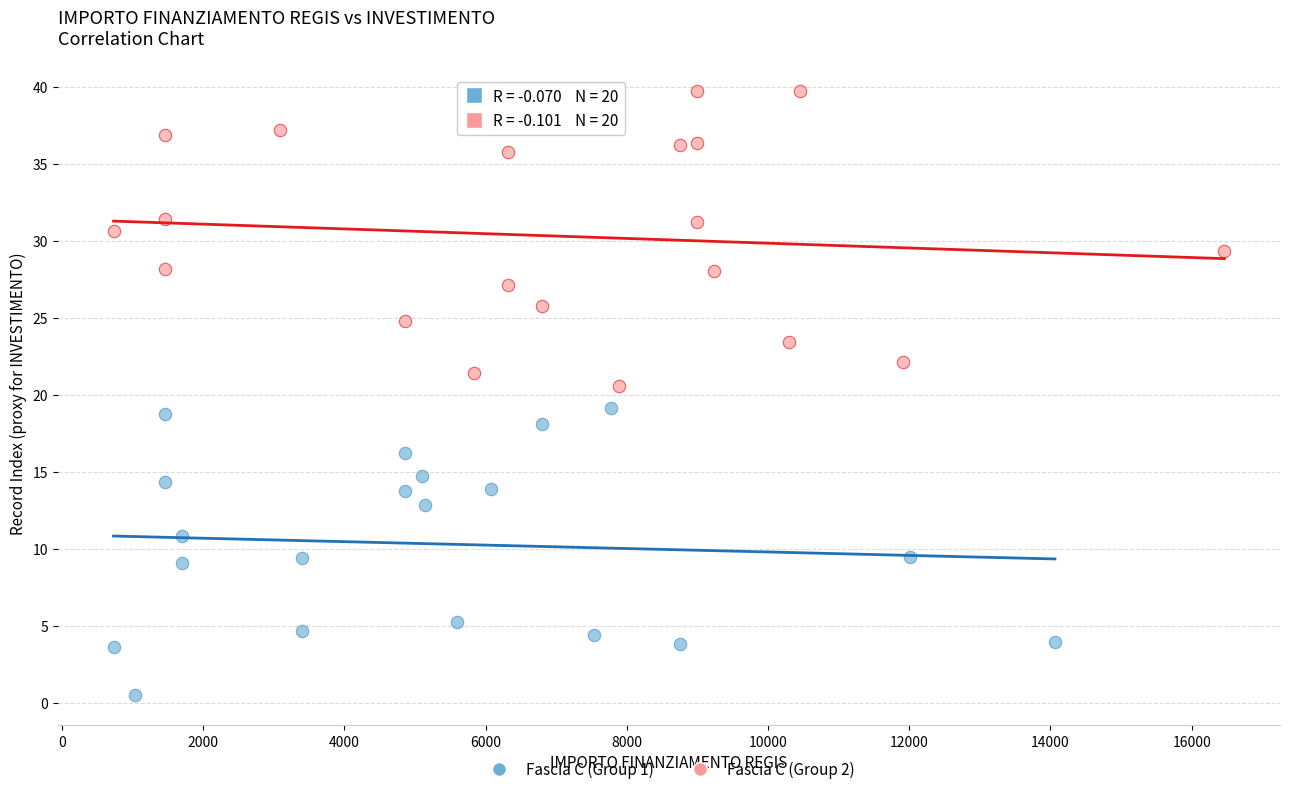

Which series contains the lowest Y value?

Fascia C (Group 1)